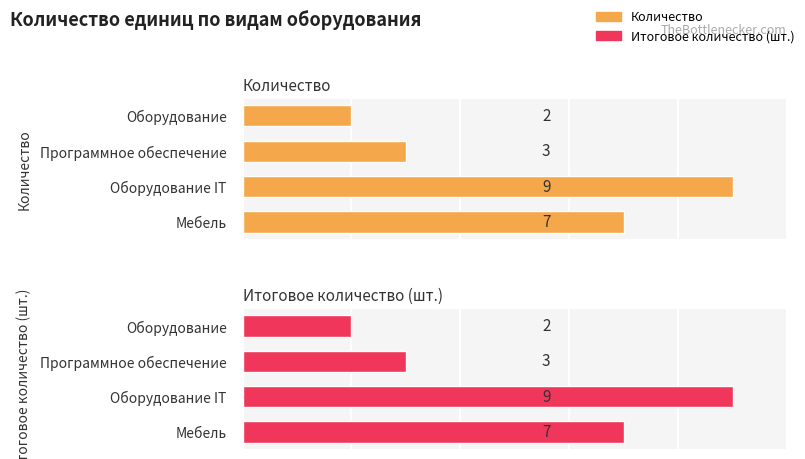

What is the sum of all Итоговое количество (шт.) values?

21